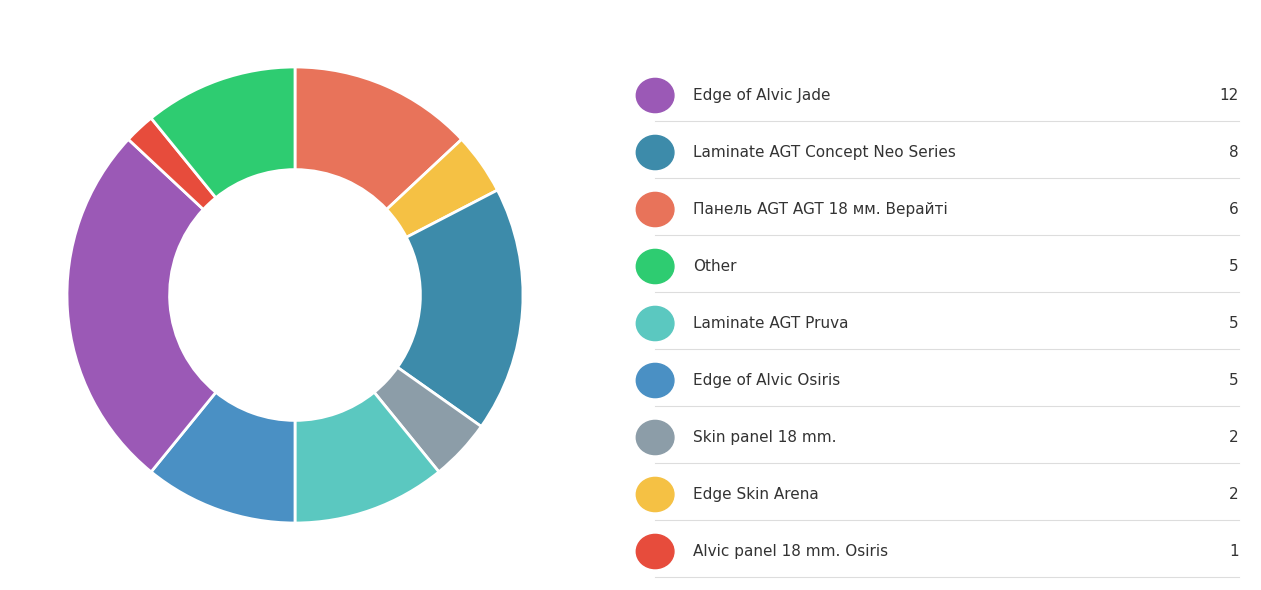

How many segments does this pie chart have?

9